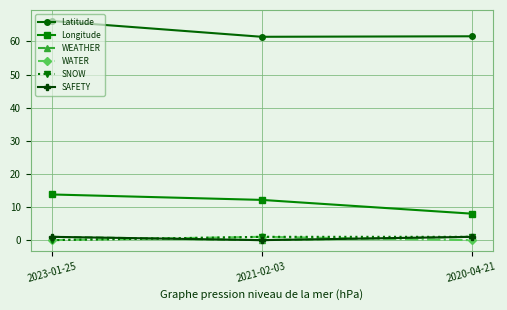

Is the value of Latitude at 2020-04-21 greater than the value of Longitude at 2020-04-21?

Yes